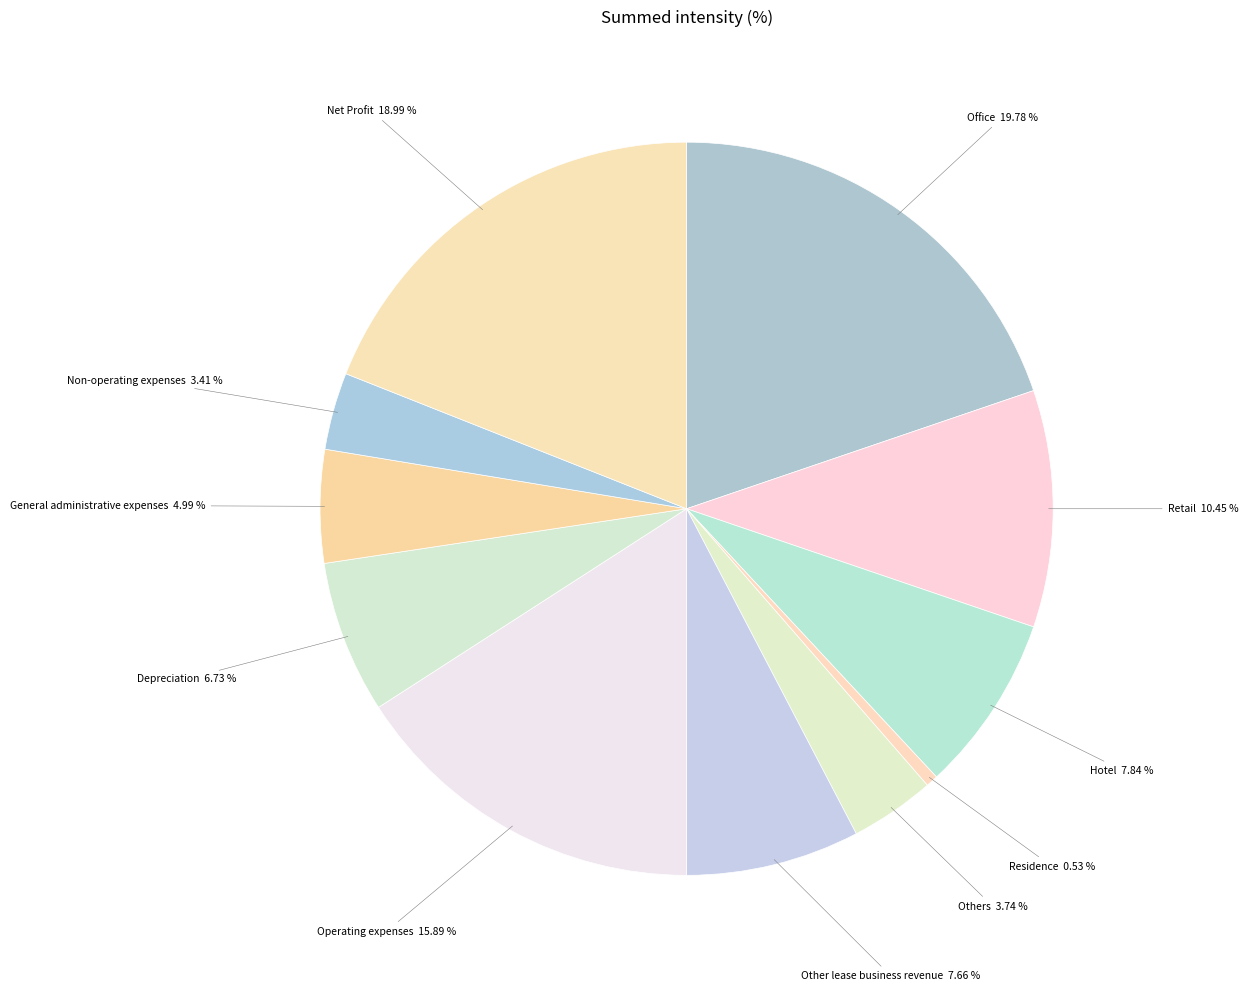

Count the number of slices in the pie.

11